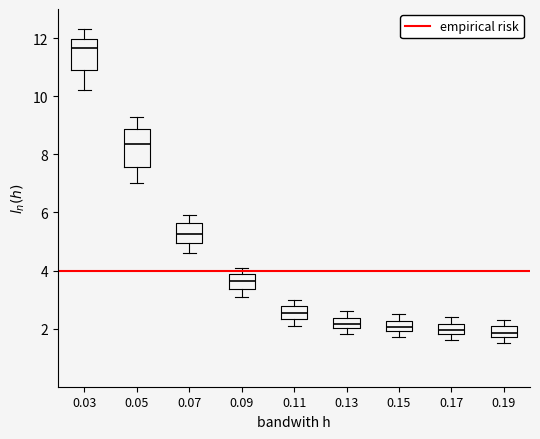

Reading left to right, transcribe this box plot: for each box, give where its median line is, the range the box spans, and where its two whiskers end, as read against the y-axis. The values are not printed on the chart, so give them approximately, as read against the axis.

0.03: median 11.6, box 11.0 to 12.0, whiskers 10.2 to 12.4
0.05: median 8.4, box 7.6 to 8.8, whiskers 7.0 to 9.4
0.07: median 5.2, box 5.0 to 5.6, whiskers 4.6 to 6.0
0.09: median 3.6, box 3.4 to 3.8, whiskers 3.2 to 4.2
0.11: median 2.6, box 2.4 to 2.8, whiskers 2.2 to 3.0
0.13: median 2.2, box 2.0 to 2.4, whiskers 1.8 to 2.6
0.15: median 2.0 (inside the box), box 2.0 to 2.2, whiskers 1.8 to 2.6
0.17: median 2.0, box 1.8 to 2.2, whiskers 1.6 to 2.4
0.19: median 1.8 (inside the box), box 1.8 to 2.0, whiskers 1.6 to 2.4